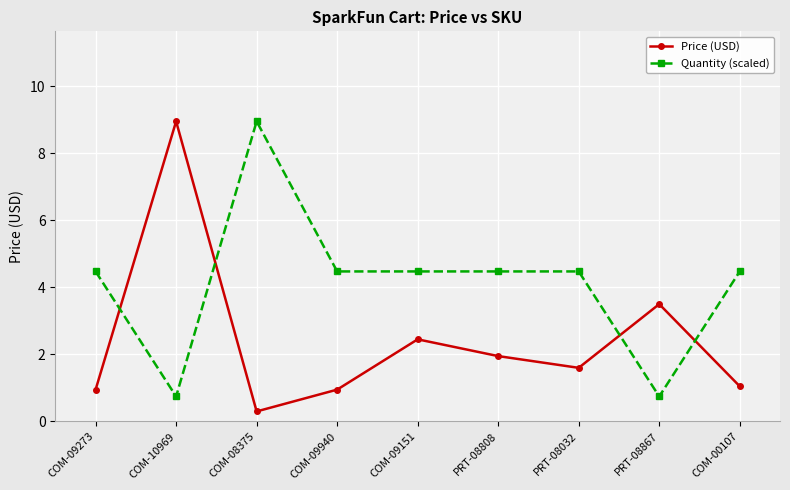

At which category does Quantity (scaled) reach its first local valley?

COM-10969